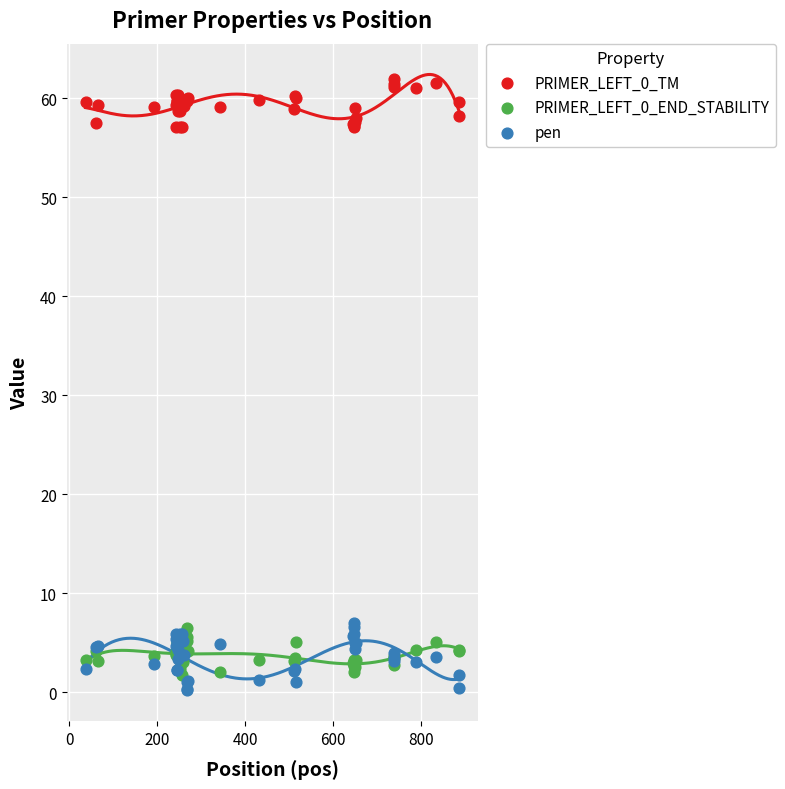

What is the X range (max minus min) for the scatter plot?

850.0